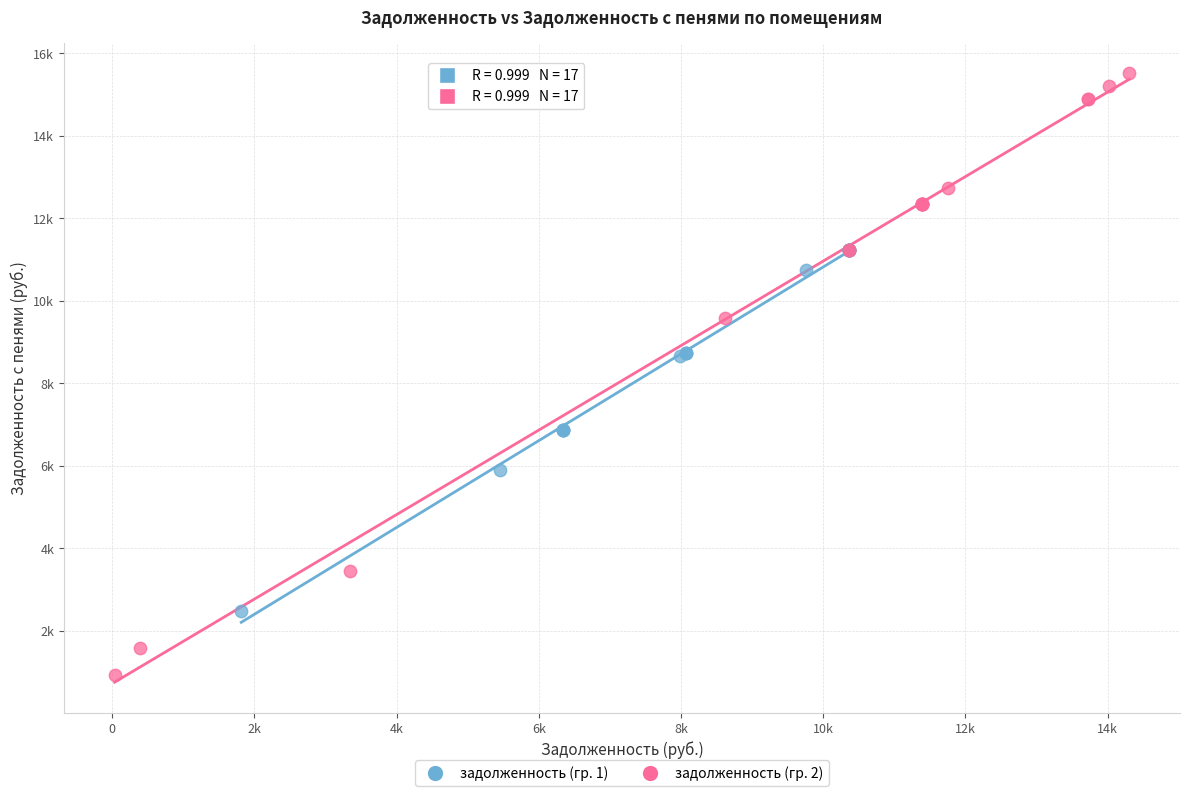

Which series has the widest spread of Y values?

задолженность (гр. 2)